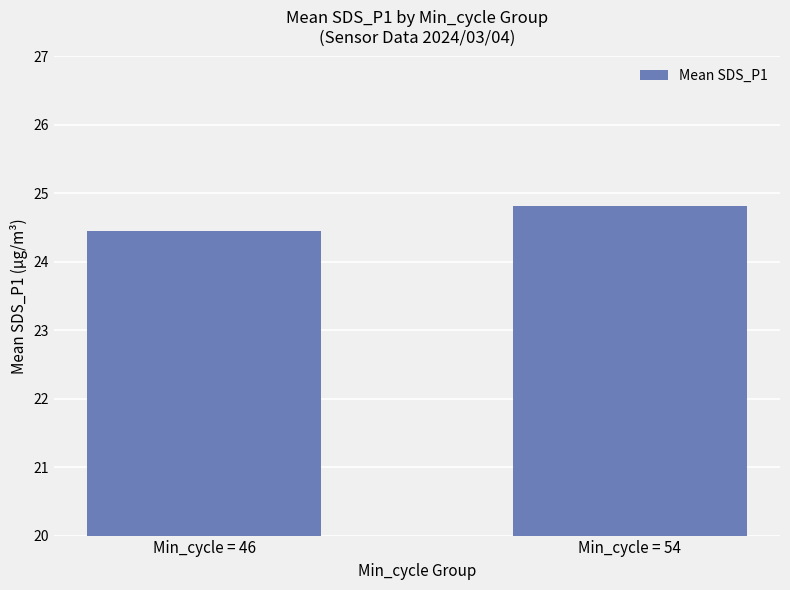

What is the average value?

24.6